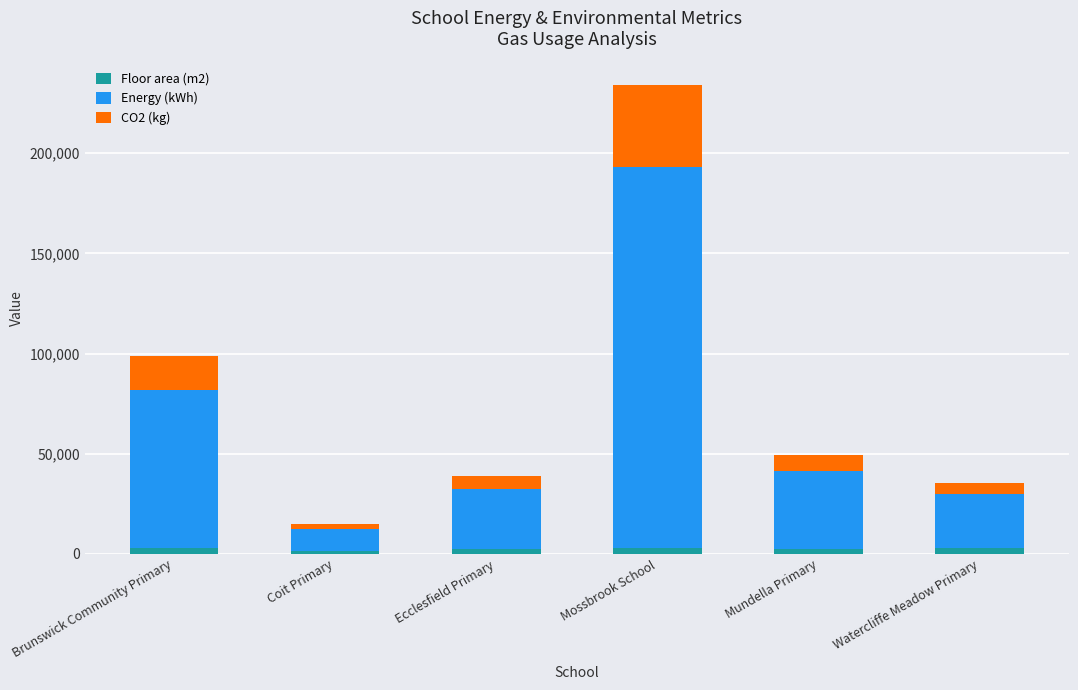

At which category is the sum across all series the highest?

Mossbrook School